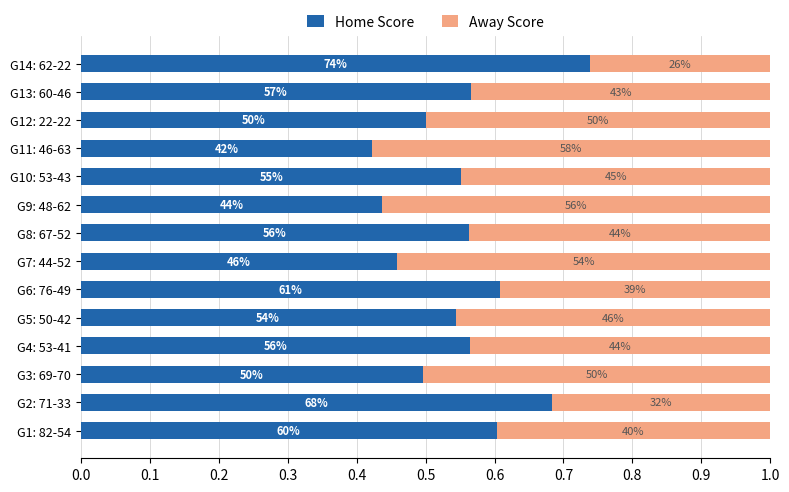

What are all the series names shown in the legend?

Home Score, Away Score